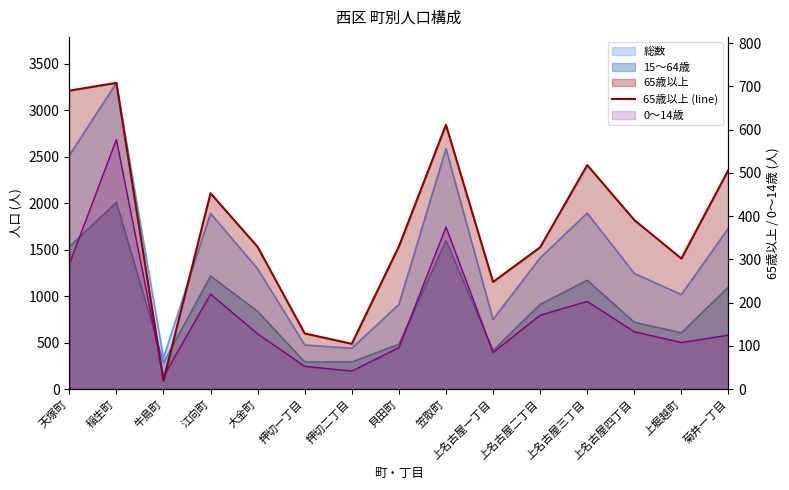

Between 上堀越町 and 大金町, which is larger?

大金町